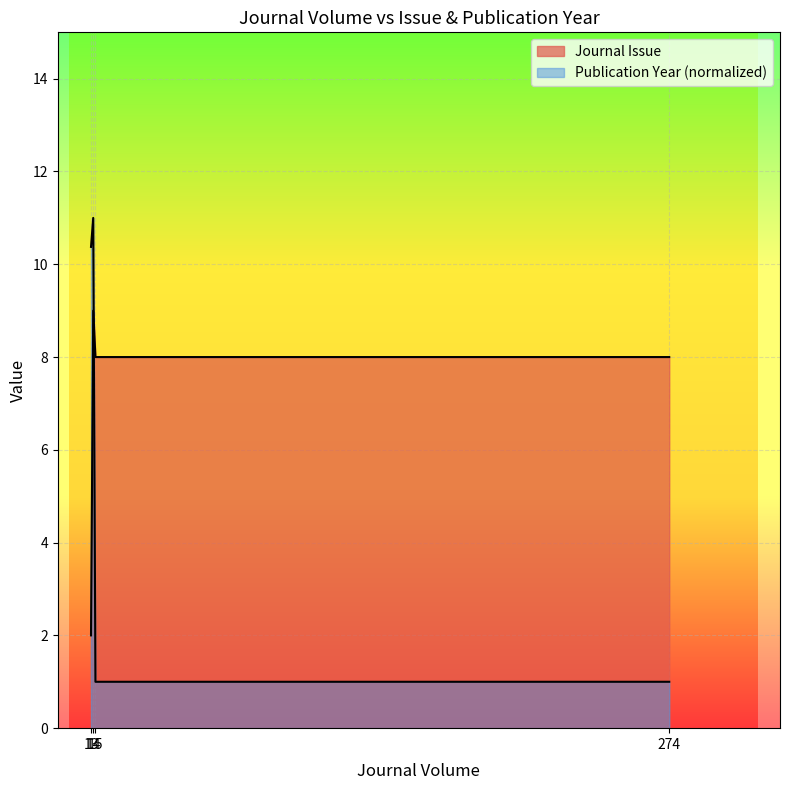

How many lines are shown in the chart?

2